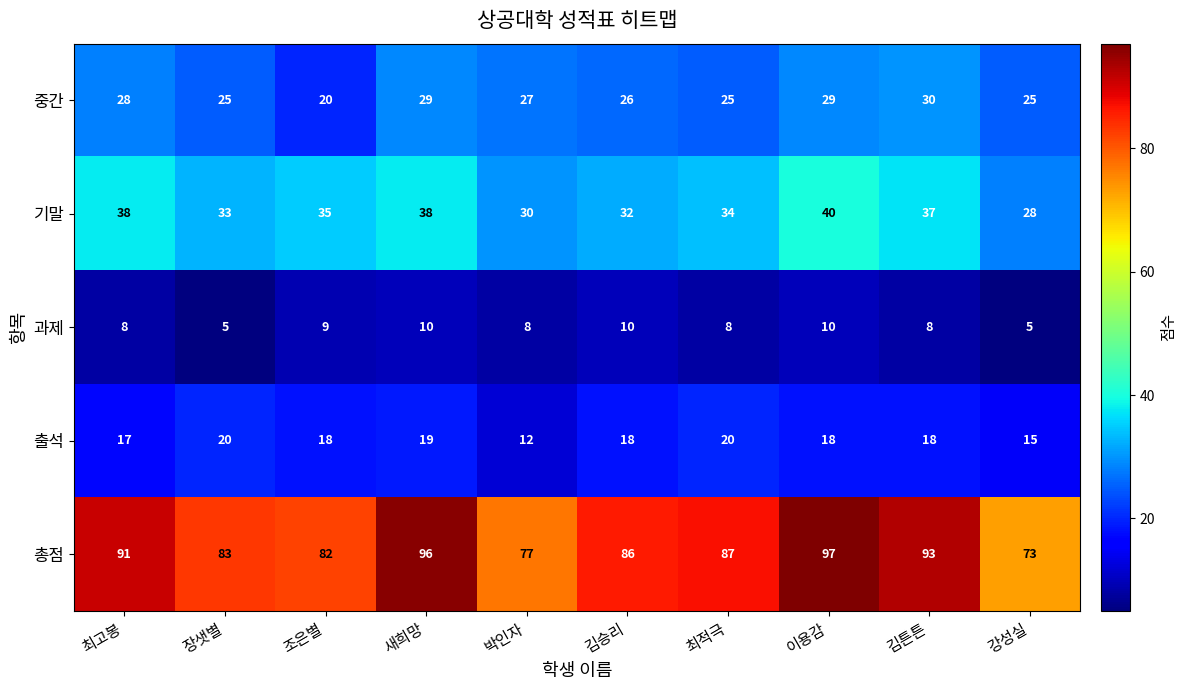

What is the sum of the 출석 values at 김튼튼 and 김승리?

36